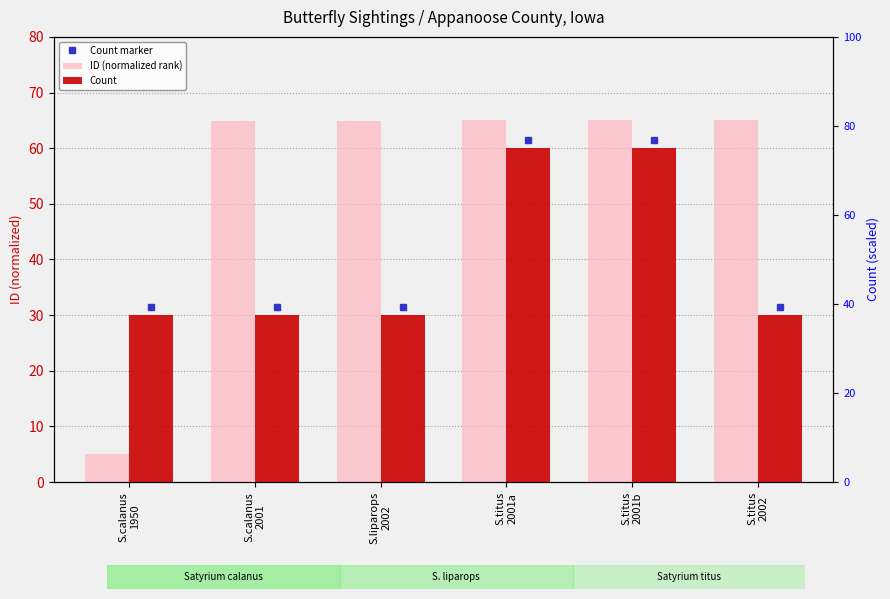

What position from the right is S.titus
2001a?

3